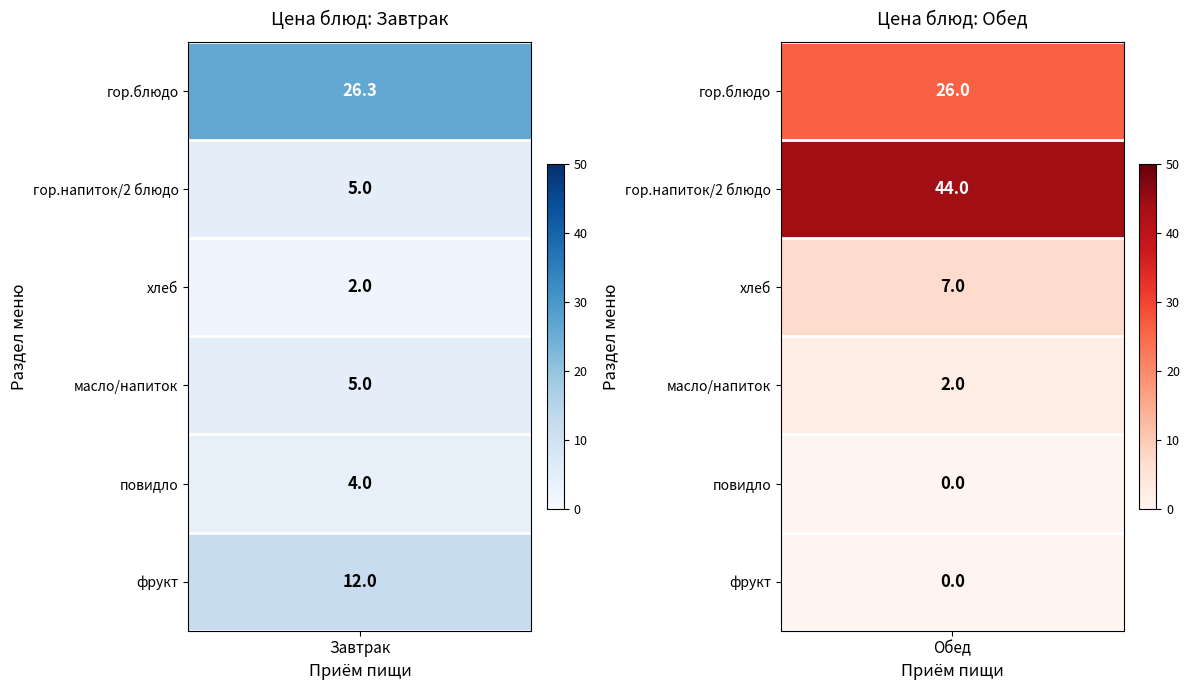

Which series has the largest range (max minus min)?

Обед